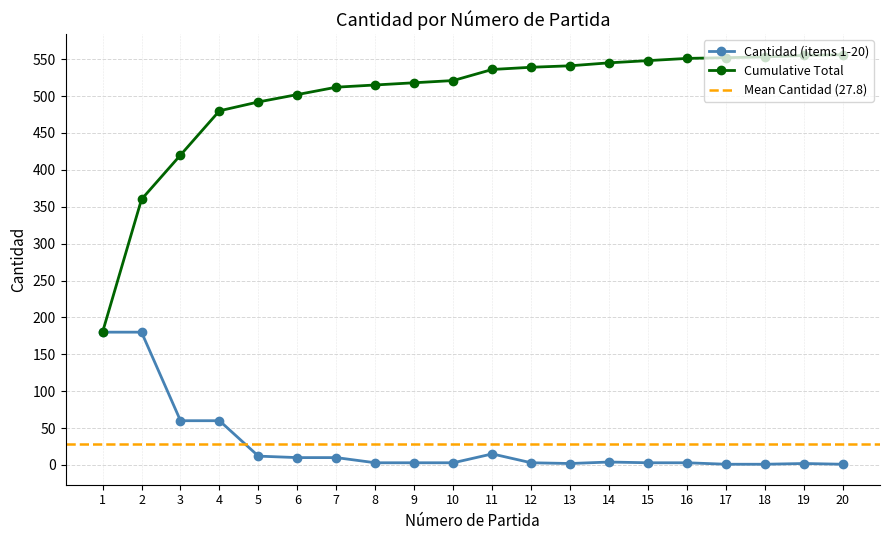

True or false: the data shows 1 at 17.

True